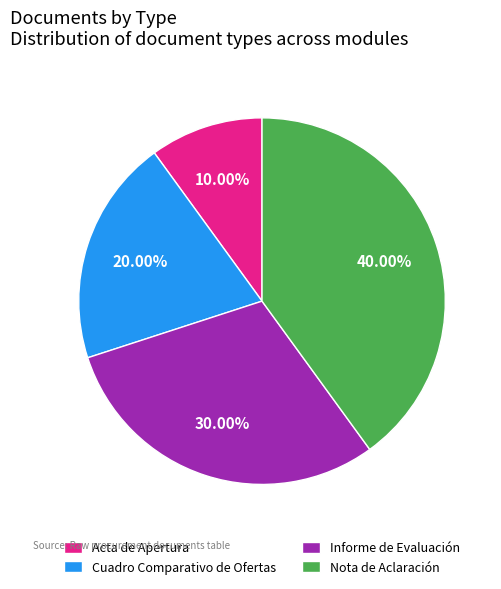

What percentage is the Cuadro Comparativo de Ofertas slice, to the nearest percent?

20%